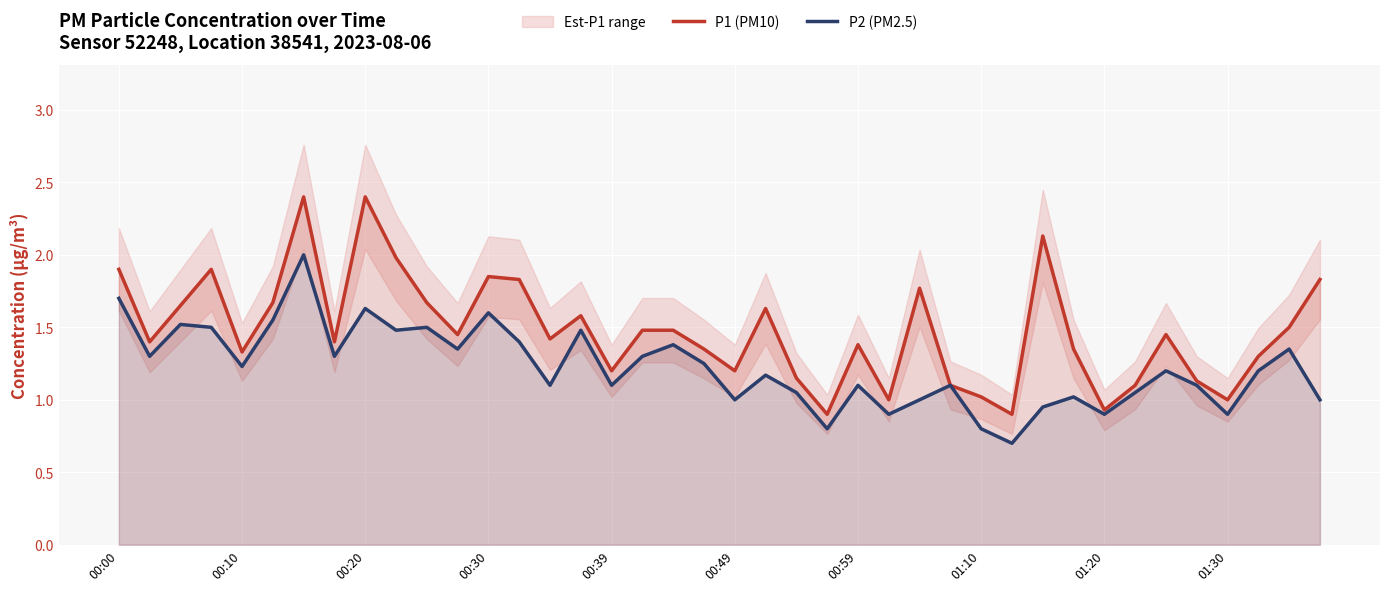

What is the highest value of the P2 (PM2.5) series?

2.0